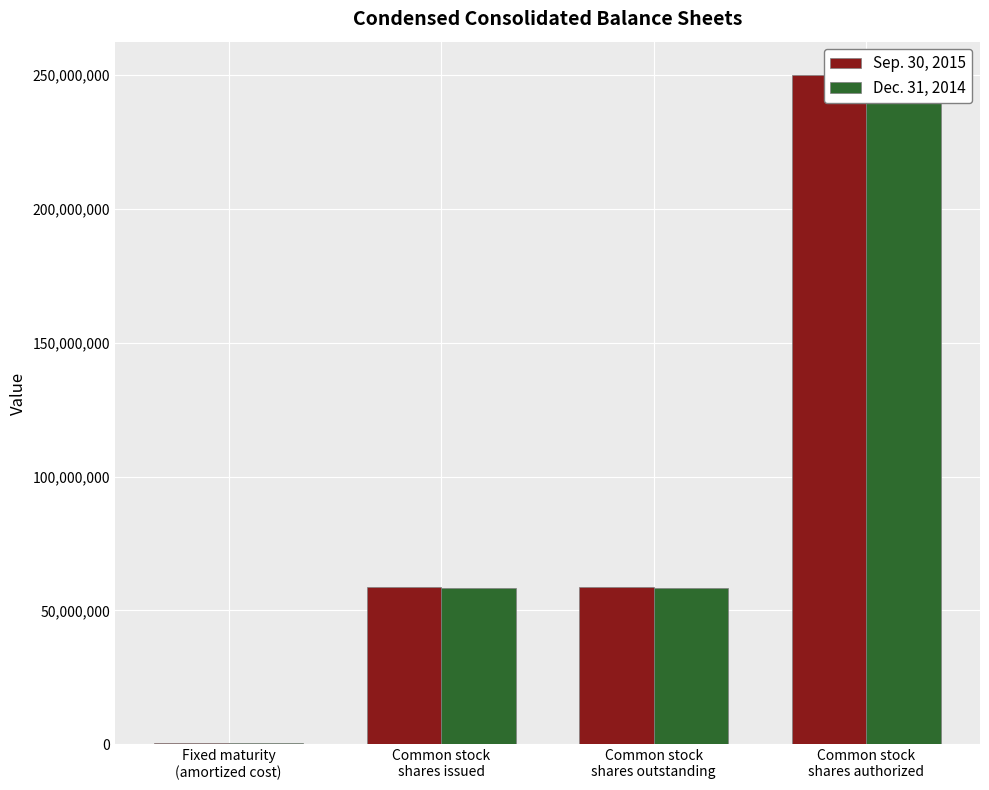

At which label does Sep. 30, 2015 reach its peak?

Common stock
shares authorized